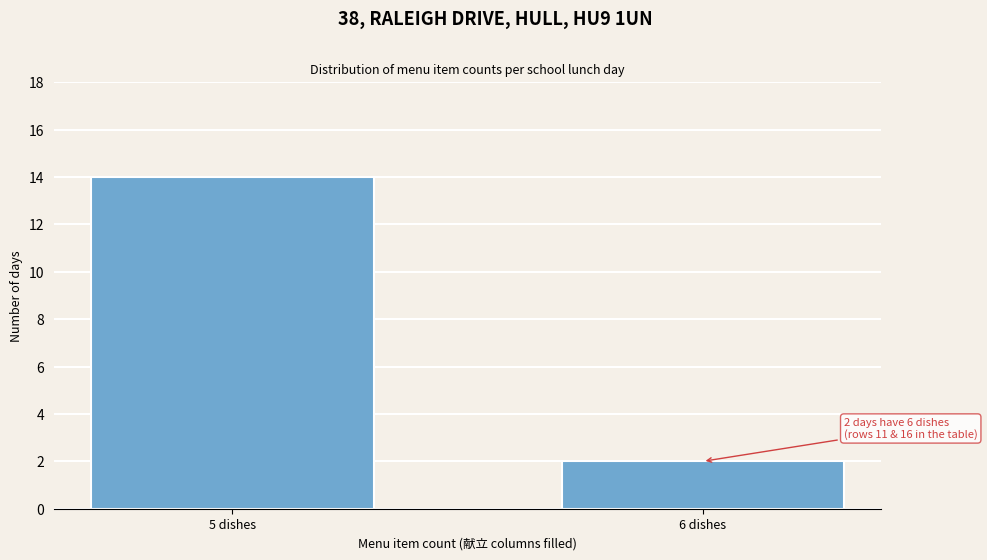

Reading left to right, transcribe all the data shown in this chart.

14	2